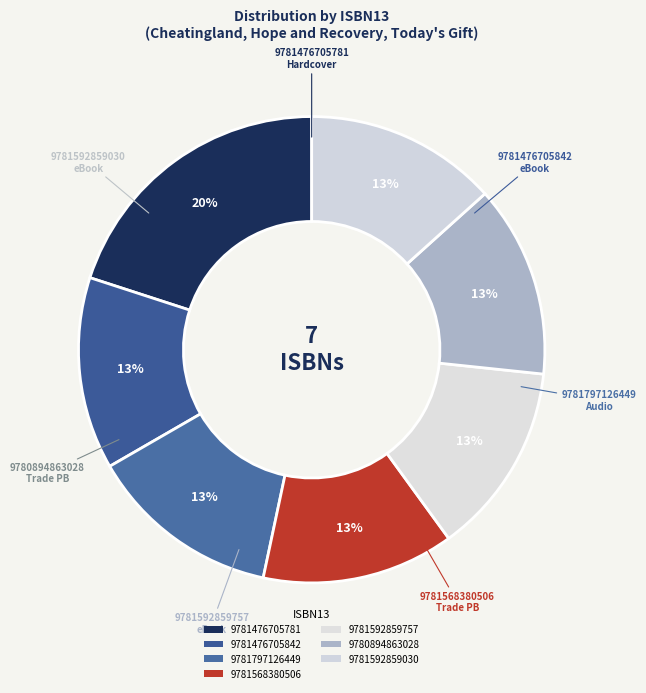

How many segments does this pie chart have?

7